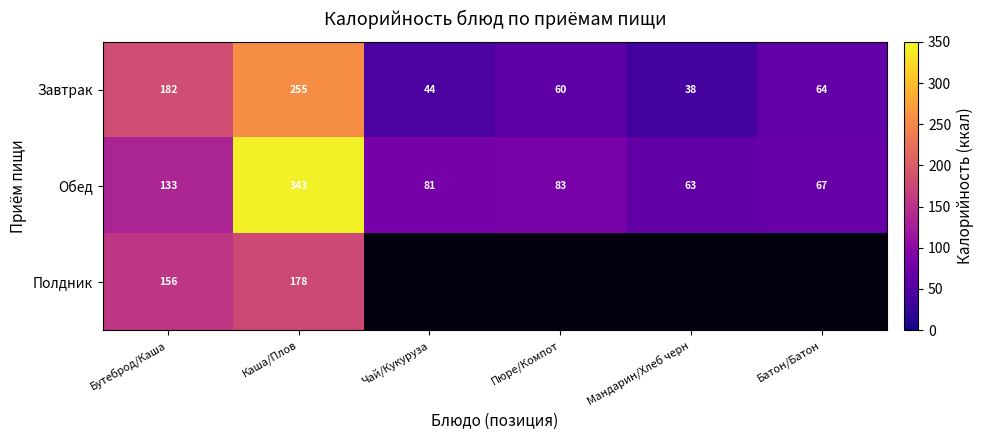

What is the maximum value shown in the chart?

343.0